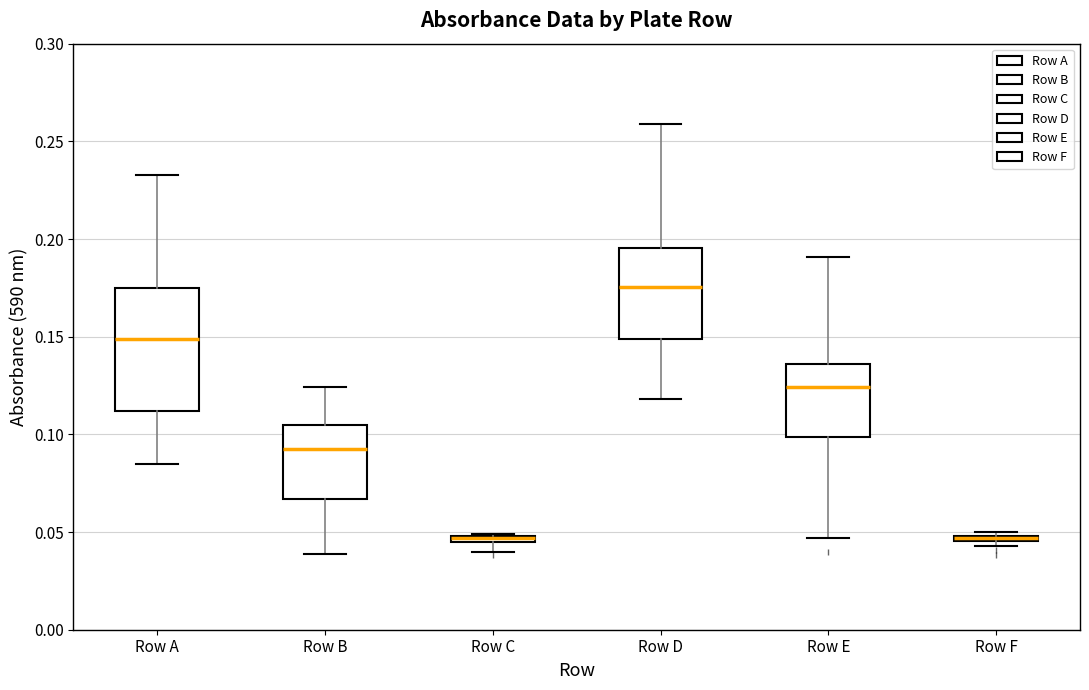

Where is the upper edge of the box for Row F on the y-axis? The values are not printed on the chart, so give them approximately, as read against the axis.

0.050